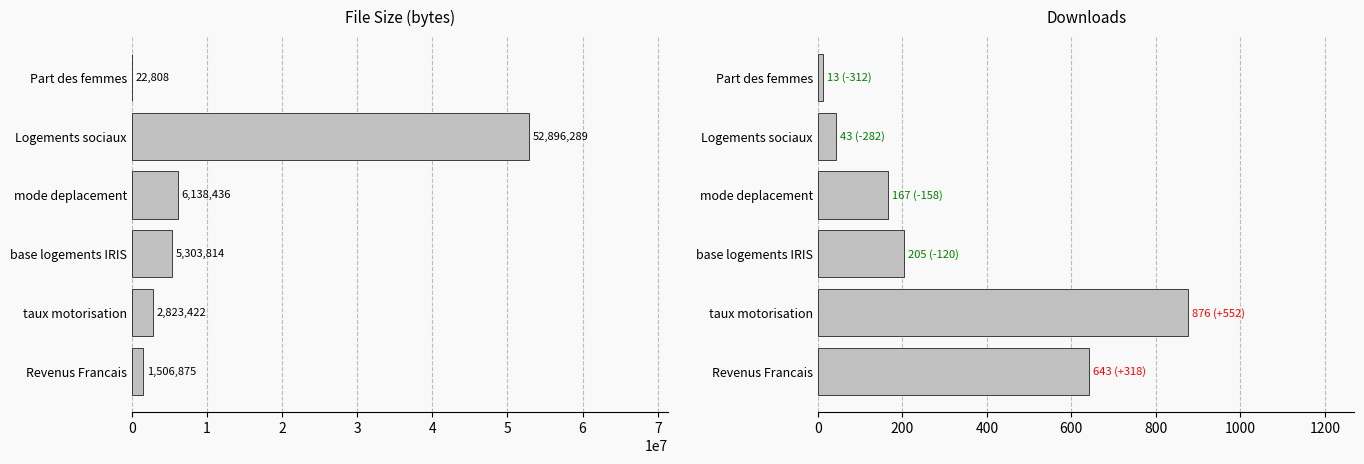

Reading left to right, list all the values displayed in this chart.

filesize: 22808	52896289	6138436	5303814	2823422	1506875
downloads: 13	43	167	205	876	643